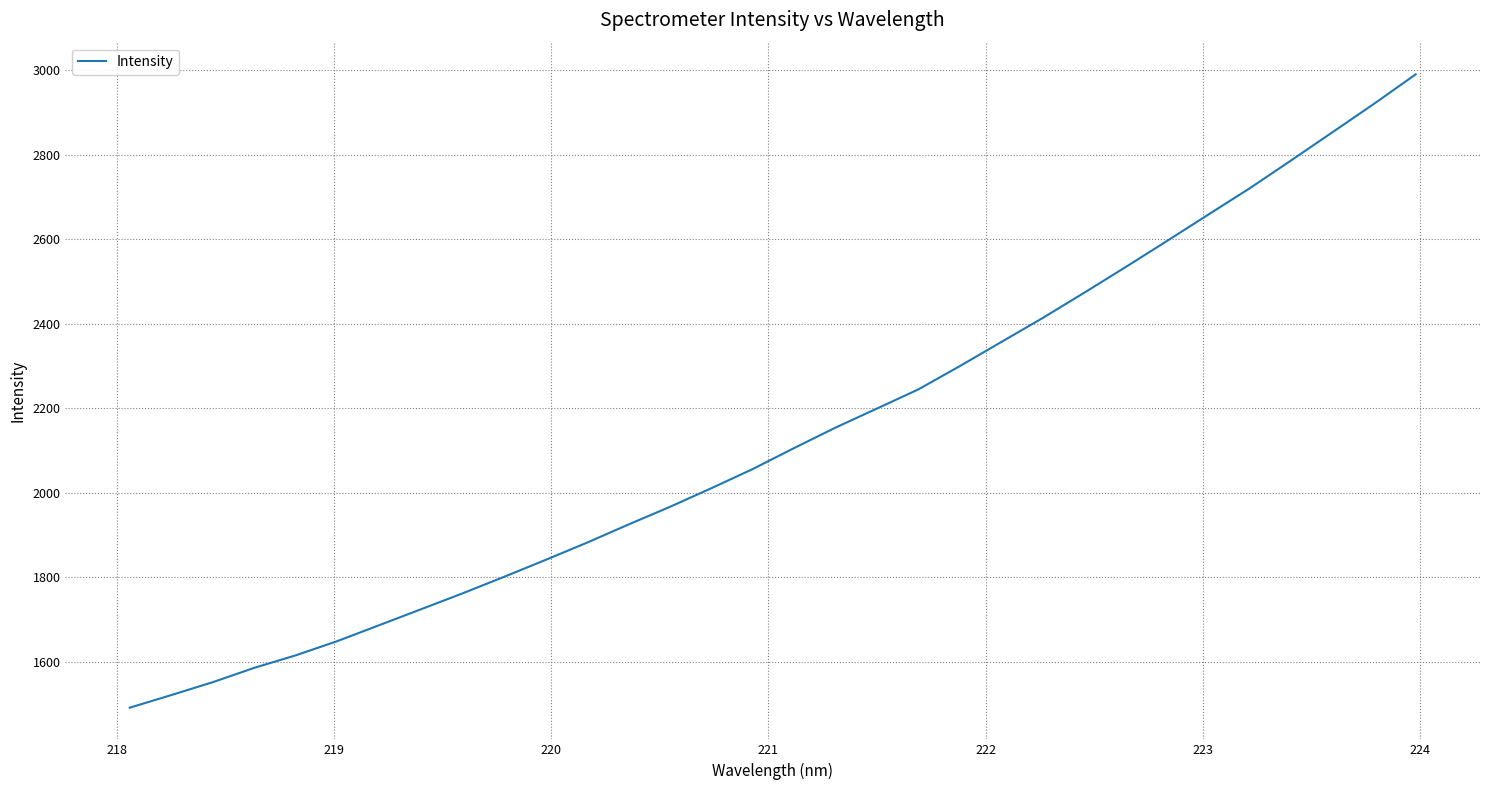

What is the minimum value shown in the chart?

1491.3